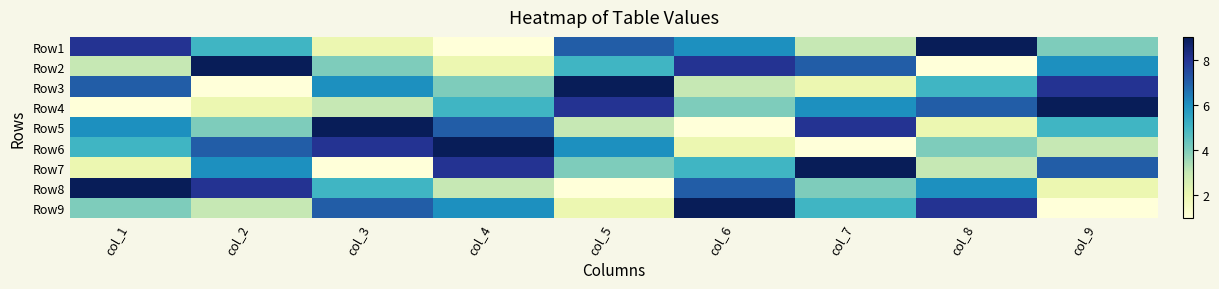

What is the total value across all series at col_4?

45